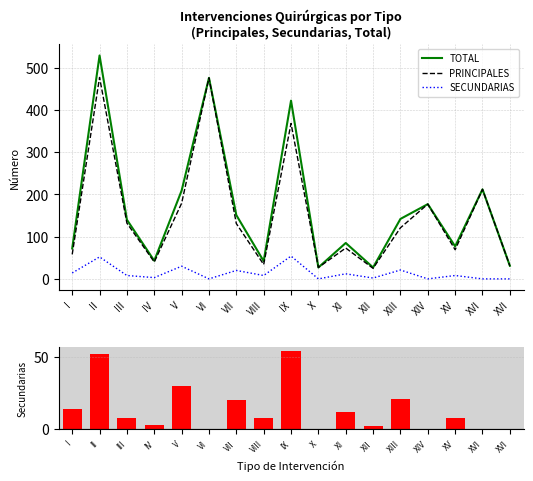

Reading right to left, extract all data points from this chart.

TOTAL: XVI=31	XVI=212	XV=77	XIV=177	XIII=142	XII=27	XI=85	X=27	IX=422	VIII=42	VII=151	VI=476	V=209	IV=43	III=140	II=529	I=72
PRINCIPALES: XVI=31	XVI=212	XV=69	XIV=177	XIII=121	XII=25	XI=73	X=27	IX=368	VIII=34	VII=131	VI=476	V=179	IV=40	III=132	II=477	I=58
SECUNDARIAS: XVI=0	XVI=0	XV=8	XIV=0	XIII=21	XII=2	XI=12	X=0	IX=54	VIII=8	VII=20	VI=0	V=30	IV=3	III=8	II=52	I=14